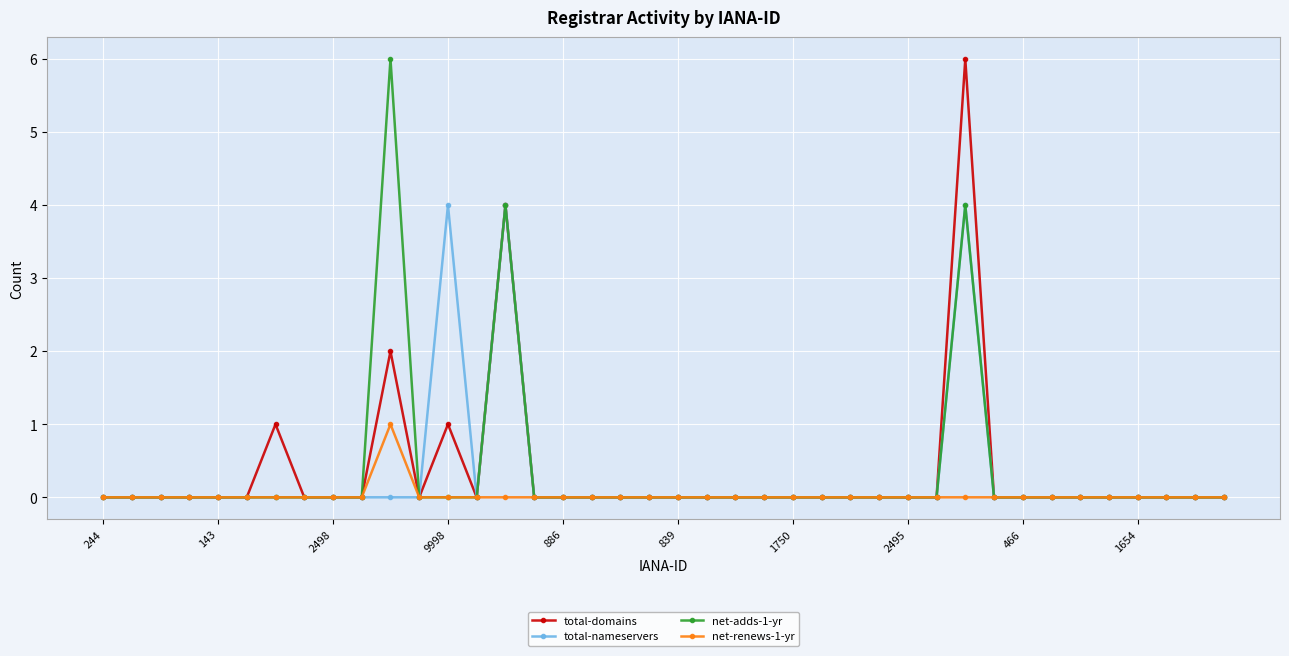

True or false: total-domains has more than 1 interior local peaks.

True